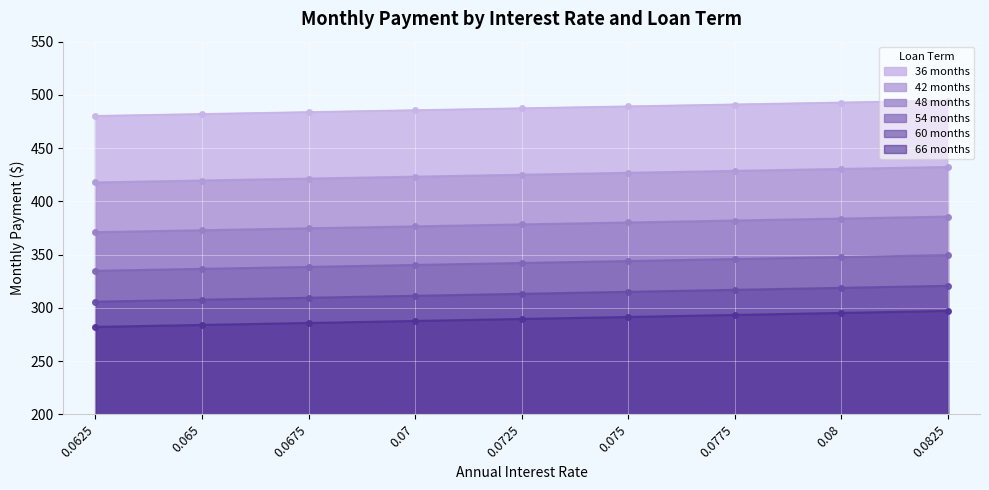

What is the smallest value displayed?

282.2